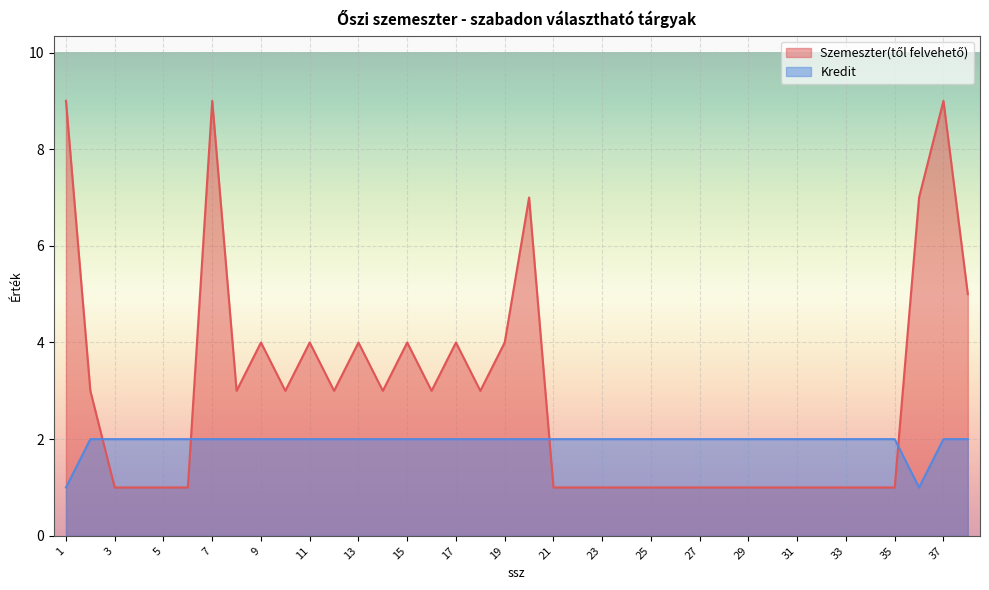

How many values in the Szemeszter(től felvehető) series are below 3?

19